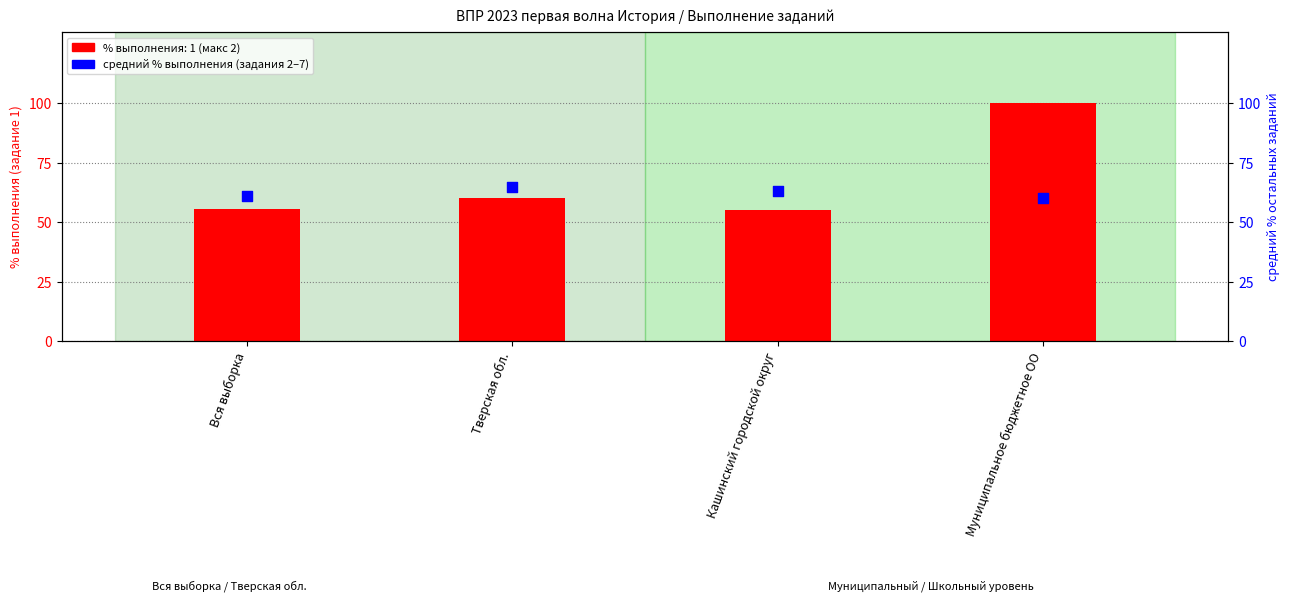

Which series contains the lowest Y value?

1 (макс 2)